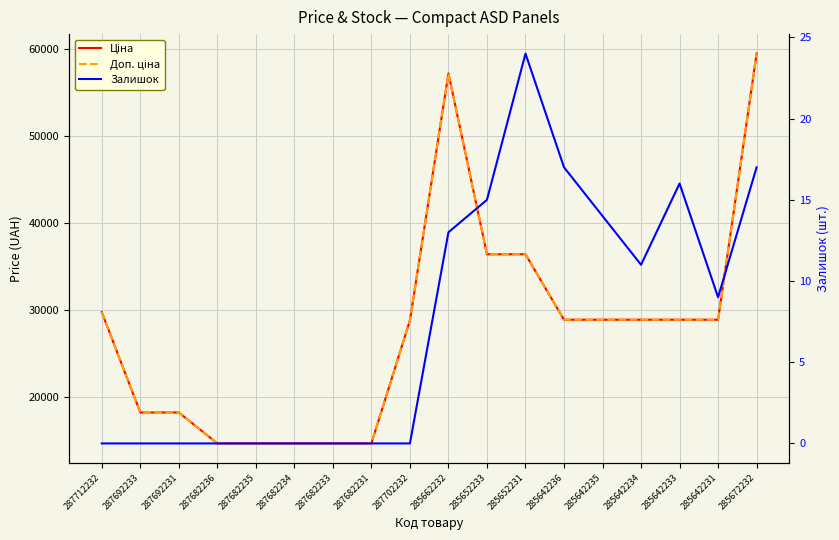

Where is Доп. ціна nearest to the value 37086?

285652233